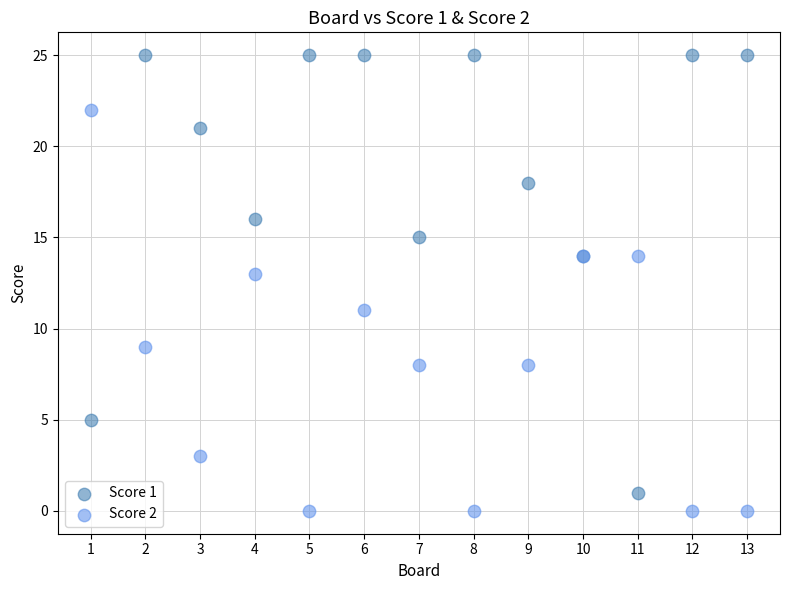

Which series has the widest spread of Y values?

Score 1